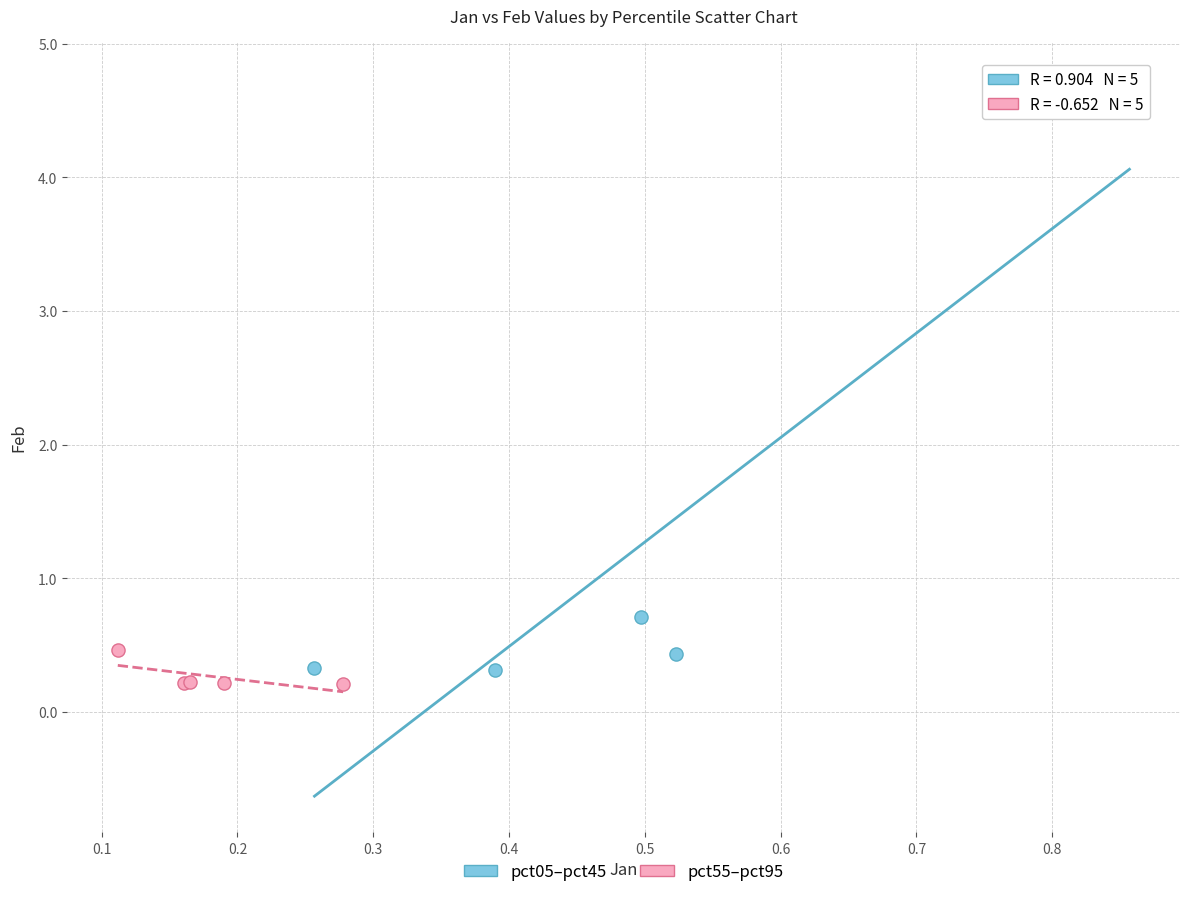

Which series has the largest Y range (max minus min)?

pct05–pct45